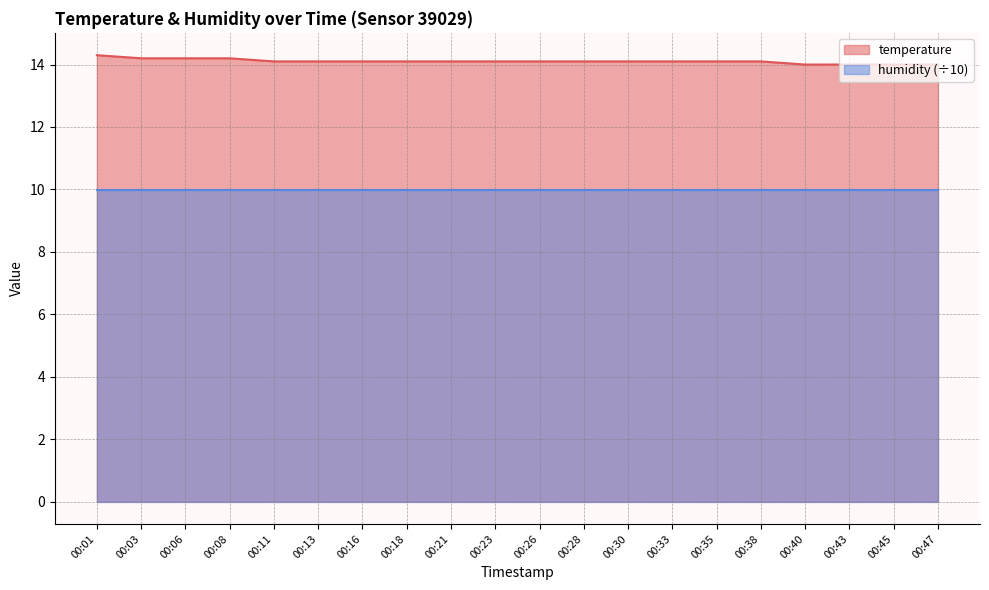

At which category does the chart reach its peak across all series?

00:01